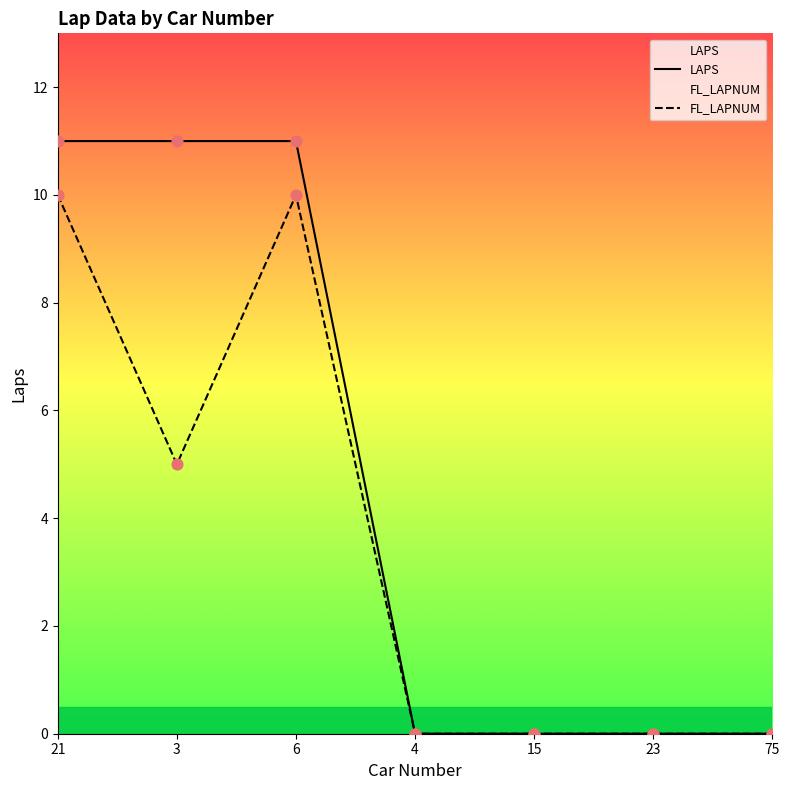

Which series has the largest total across all categories?

LAPS